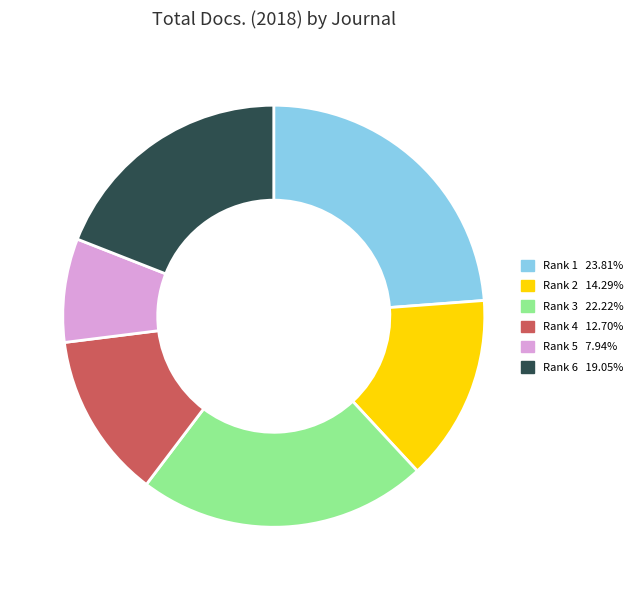

Is there any slice that represents more than half of the pie?

No